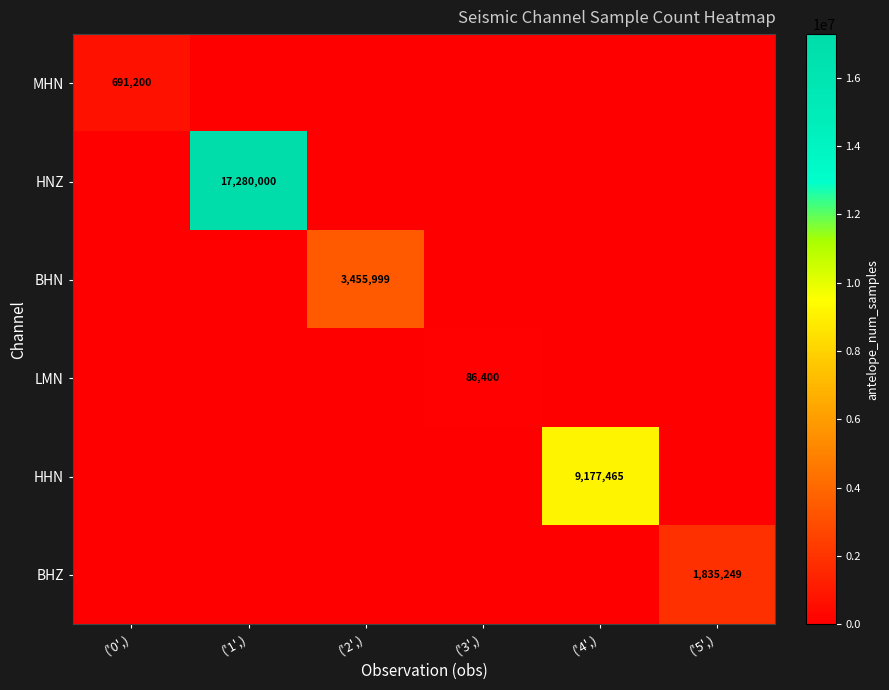

Is the value of BHZ at ('5',) greater than the value of HNZ at ('3',)?

Yes